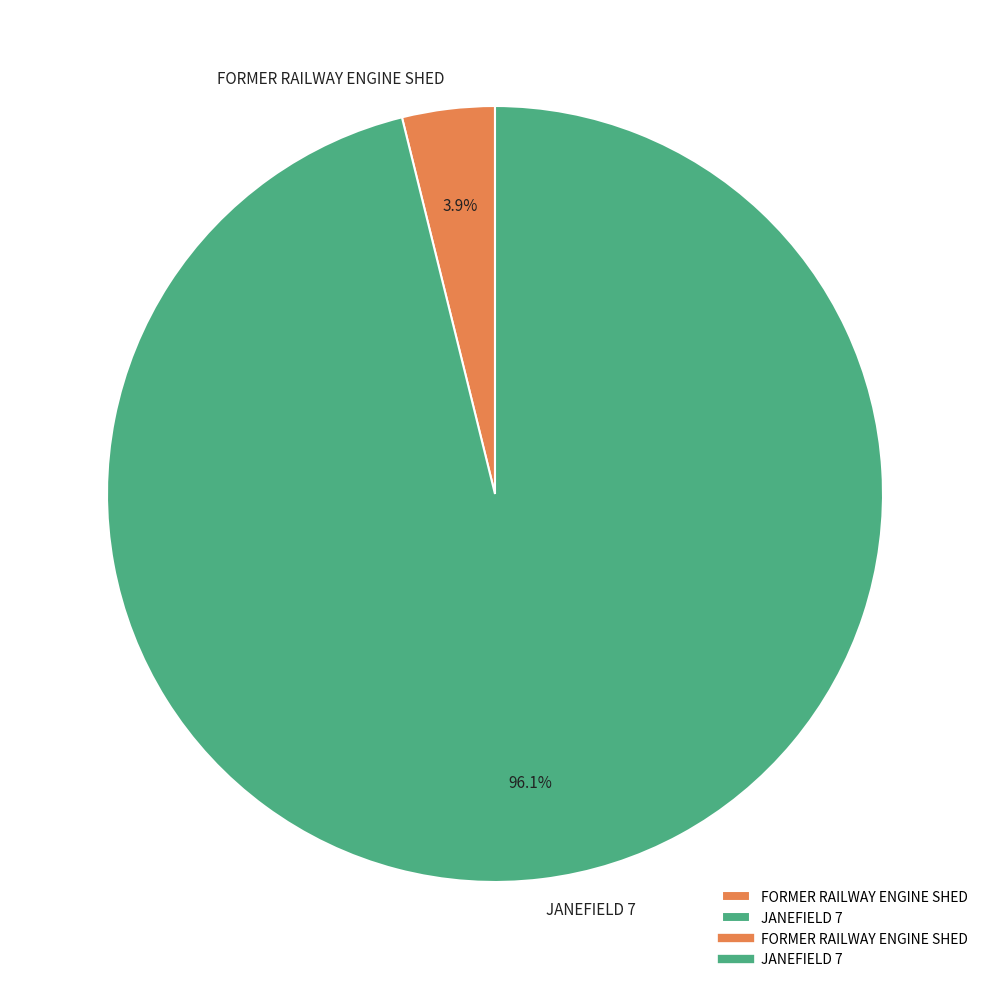

To the nearest percent, what is the difference between the FORMER RAILWAY ENGINE SHED and JANEFIELD 7 slice percentages?

92%